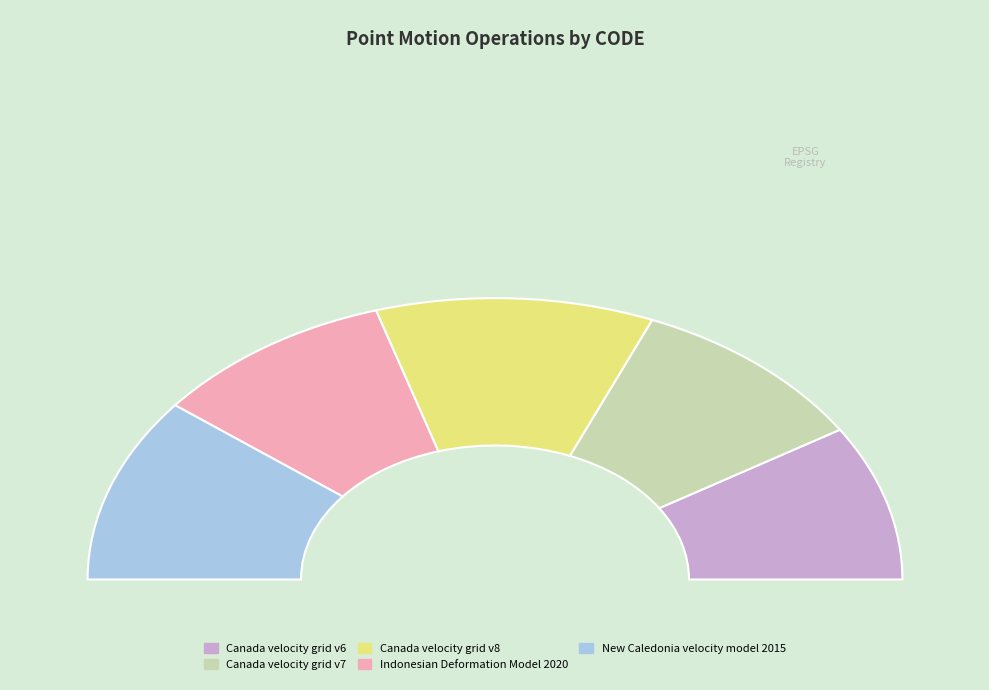

What is the change in value from Canada velocity grid v8 to Indonesian Deformation Model 2020?

-1332